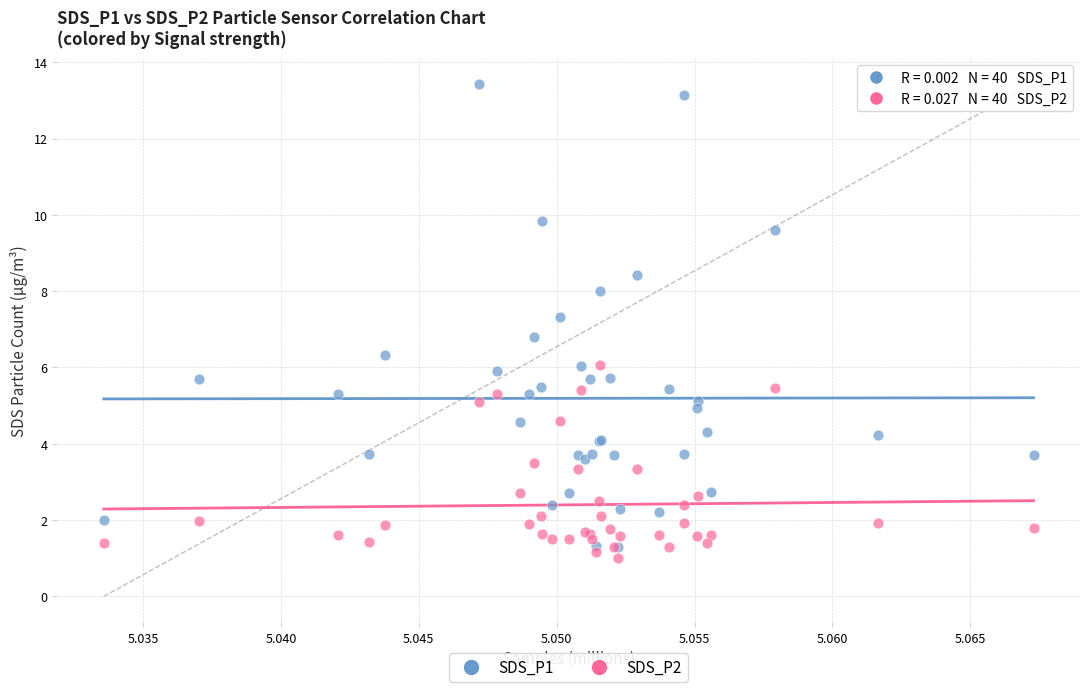

Which series reaches the maximum Y coordinate?

SDS_P1